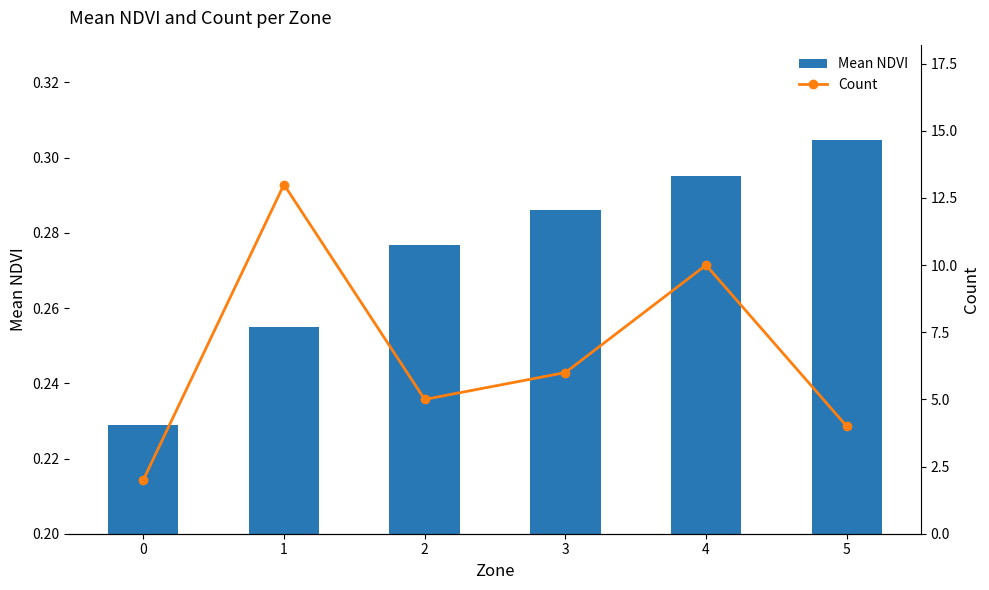

Rank the categories by Count value from highest to lowest.

1, 4, 3, 2, 5, 0